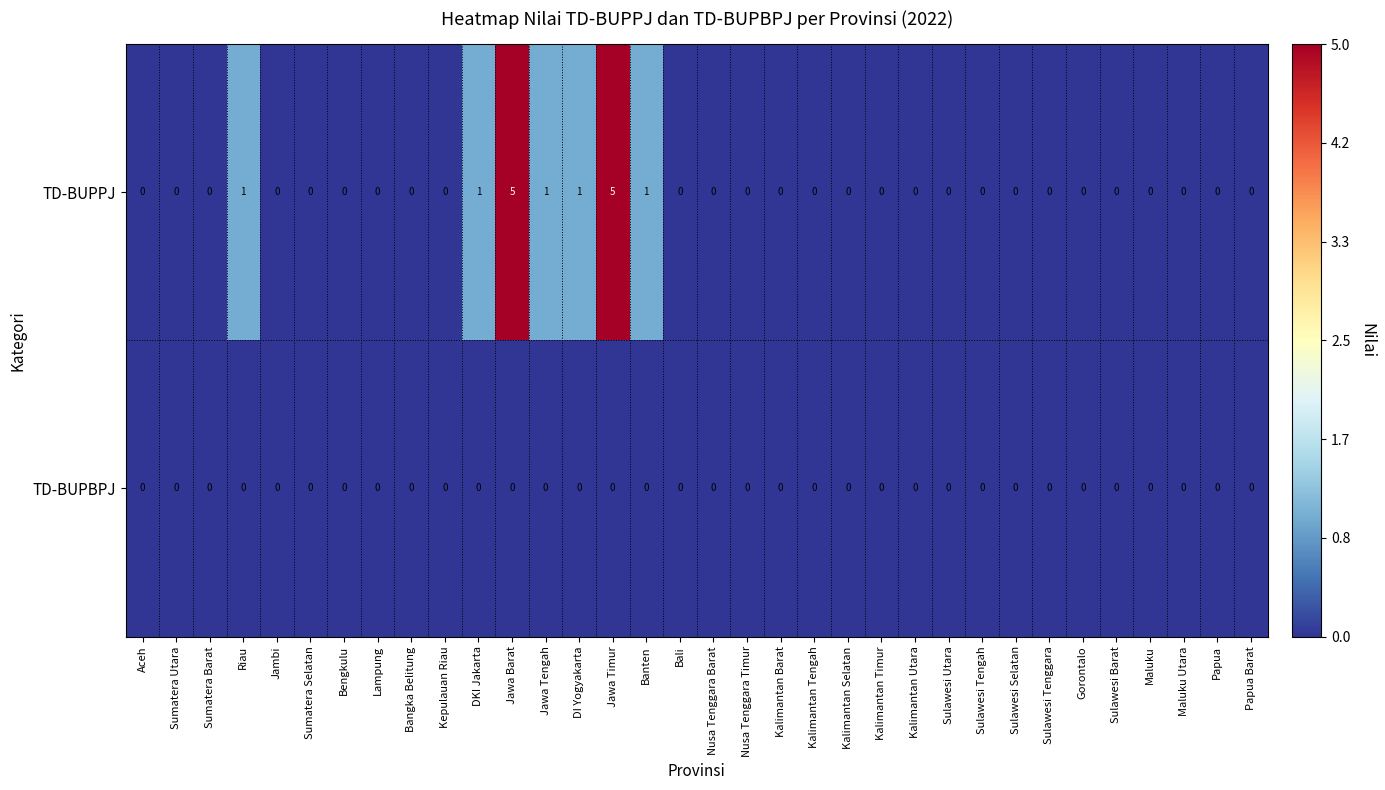

Count the TD-BUPPJ values in the range 0 to 1.

32